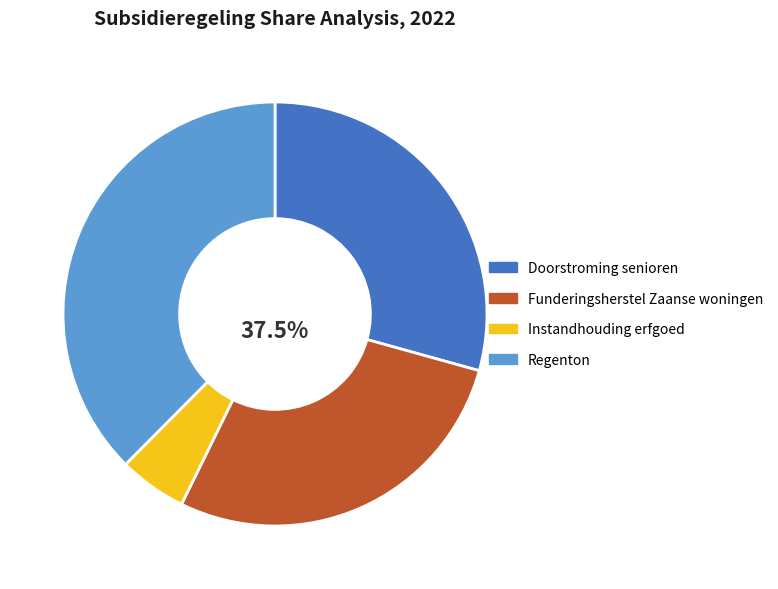

What is the ratio of the value at Doorstroming senioren to the value at Funderingsherstel Zaanse woningen?

1.0